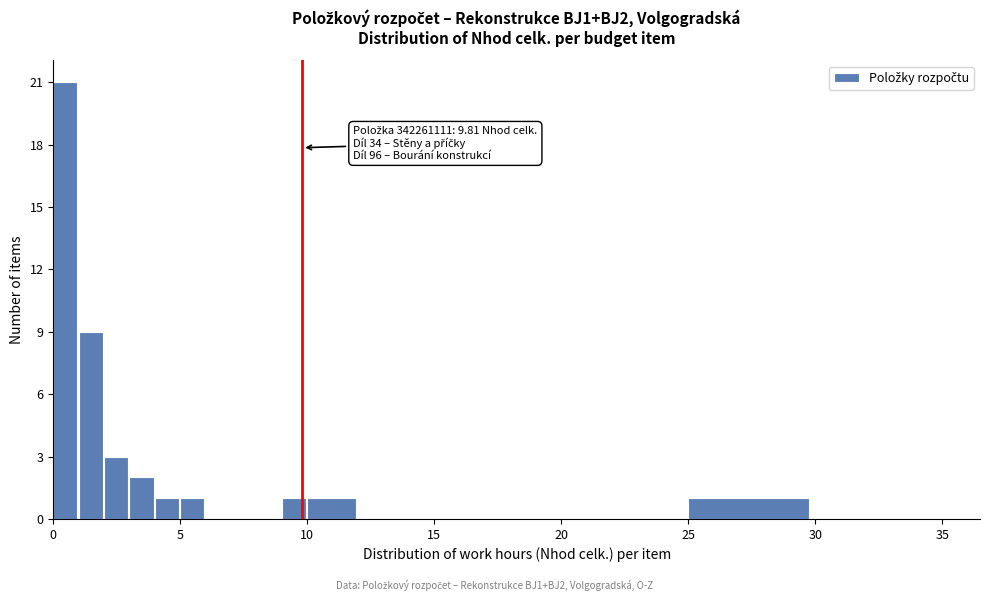

Around what value on the x-axis is the tallest bar? Give the approximate position of its centre, as read against the axis.

0.5